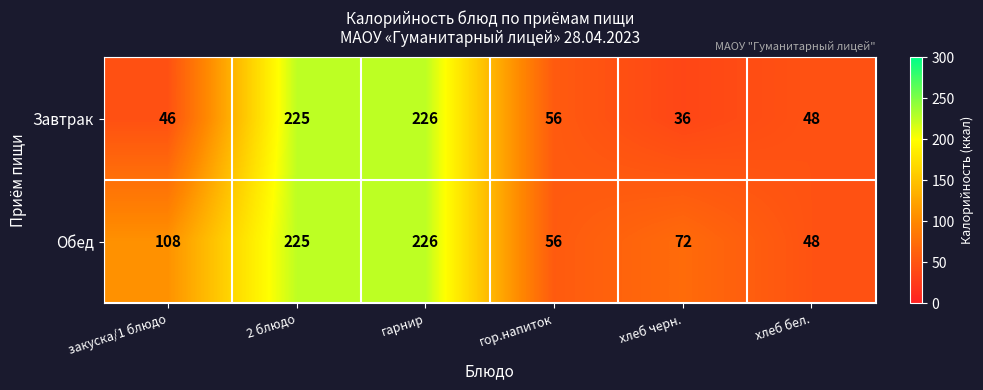

Which series has the widest spread of values?

Завтрак